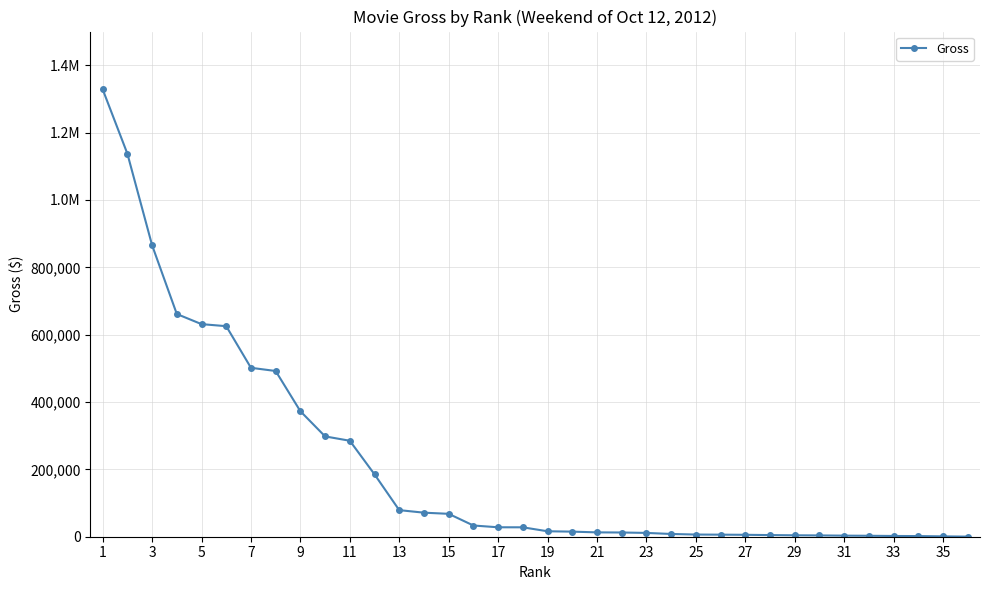

How many distinct data groups are displayed?

1